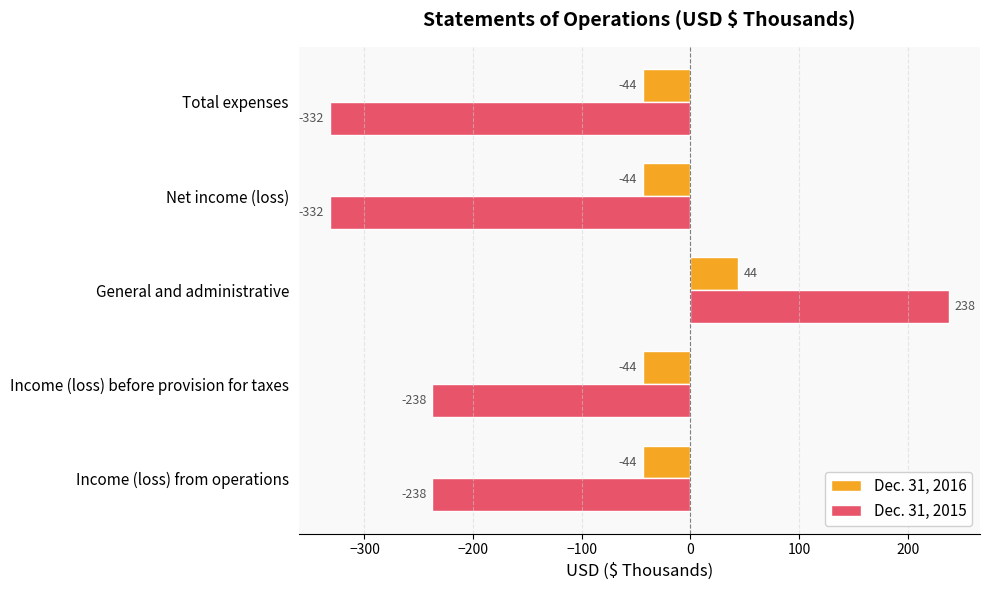

How many values in the Dec. 31, 2015 series exceed -238?

1